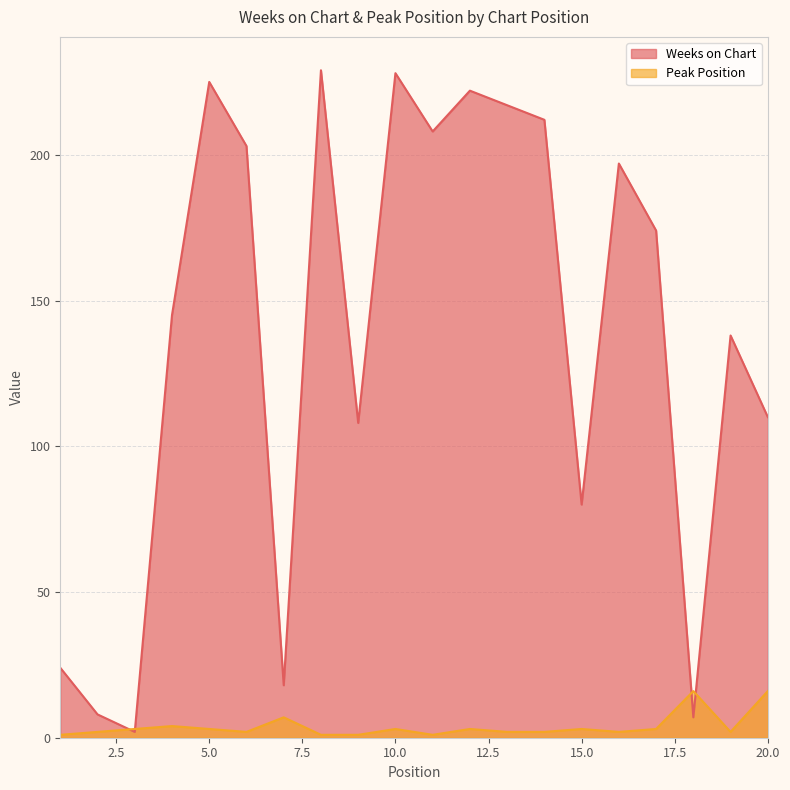

What is the total value across all series at 11?

209